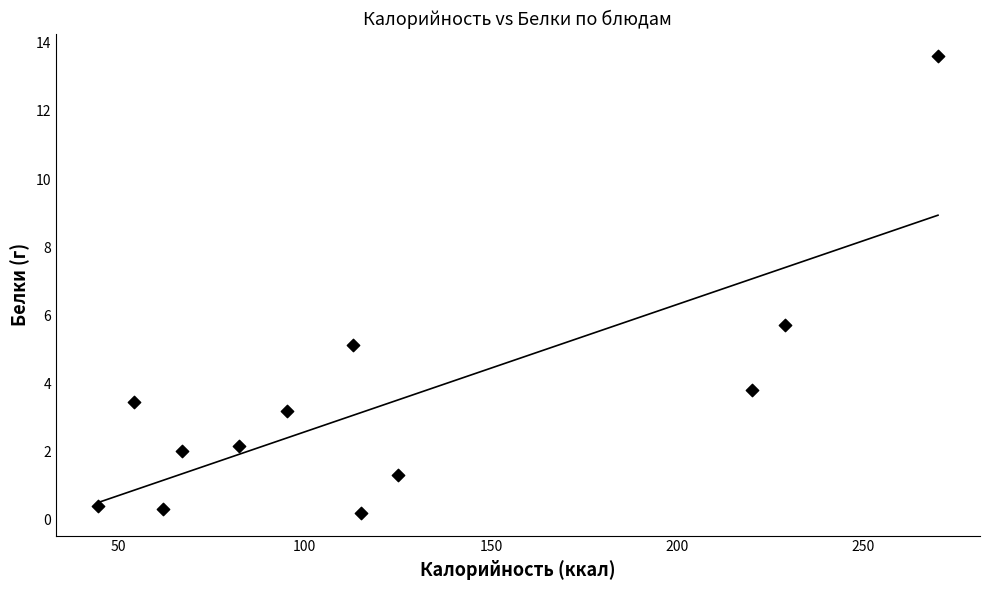

What is the average Y value?

3.4